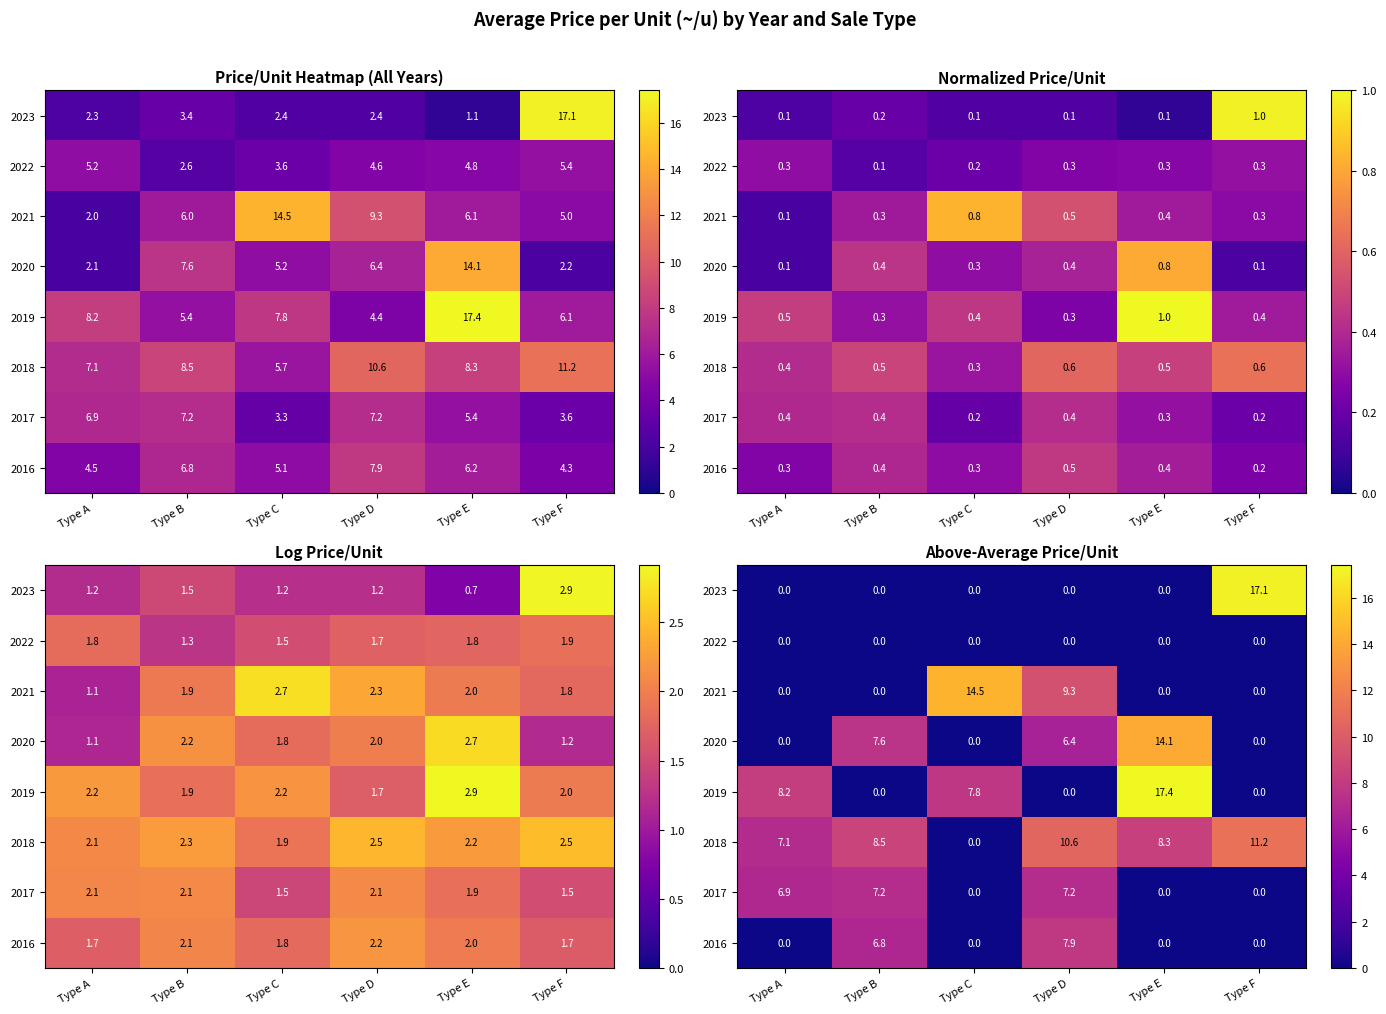

Which series has the largest total across all categories?

2018